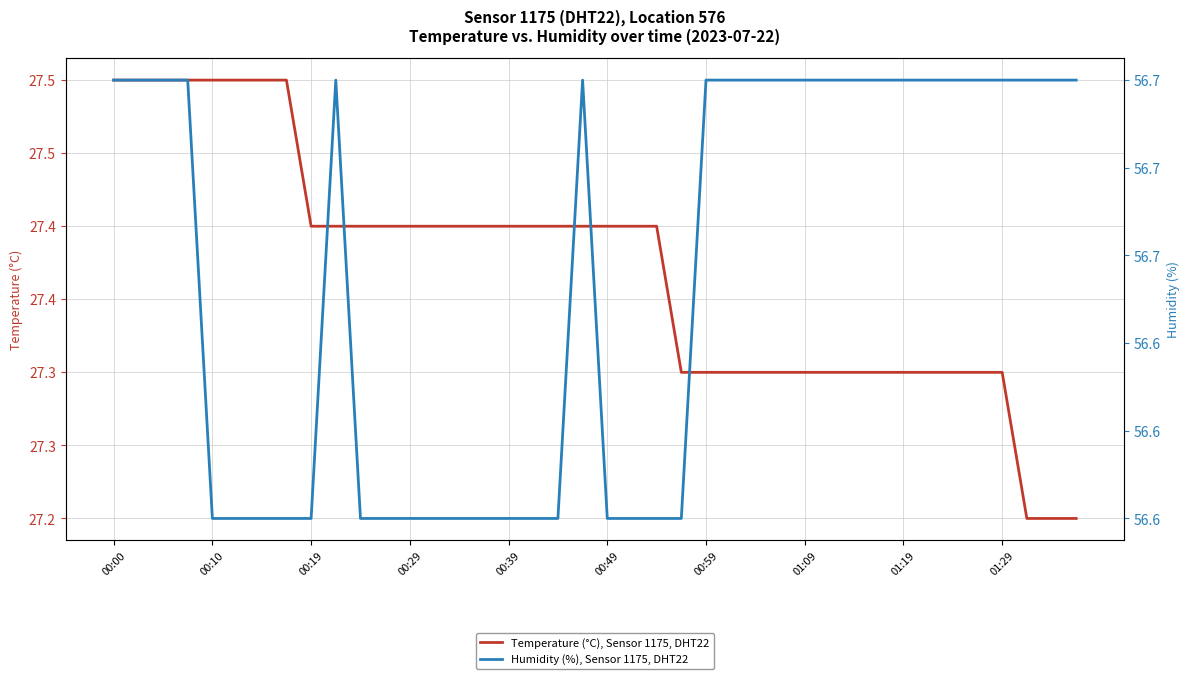

How many categories are shown in the chart?

40